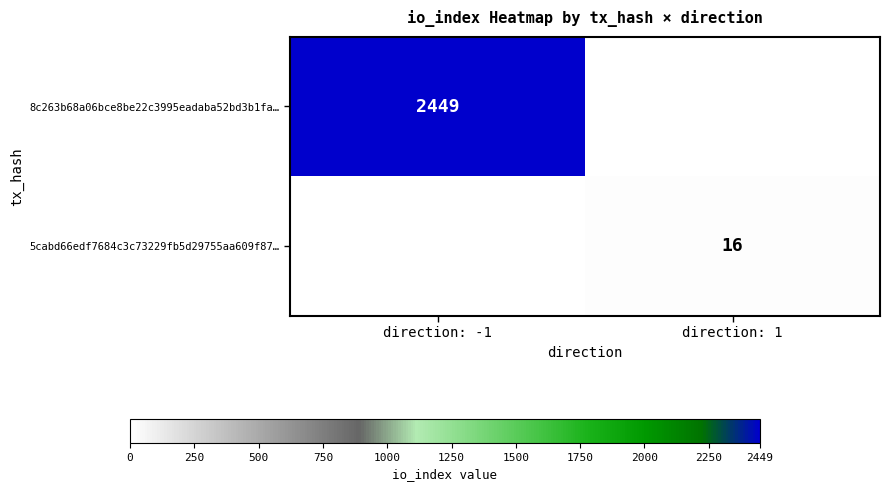

How many distinct data groups are displayed?

2